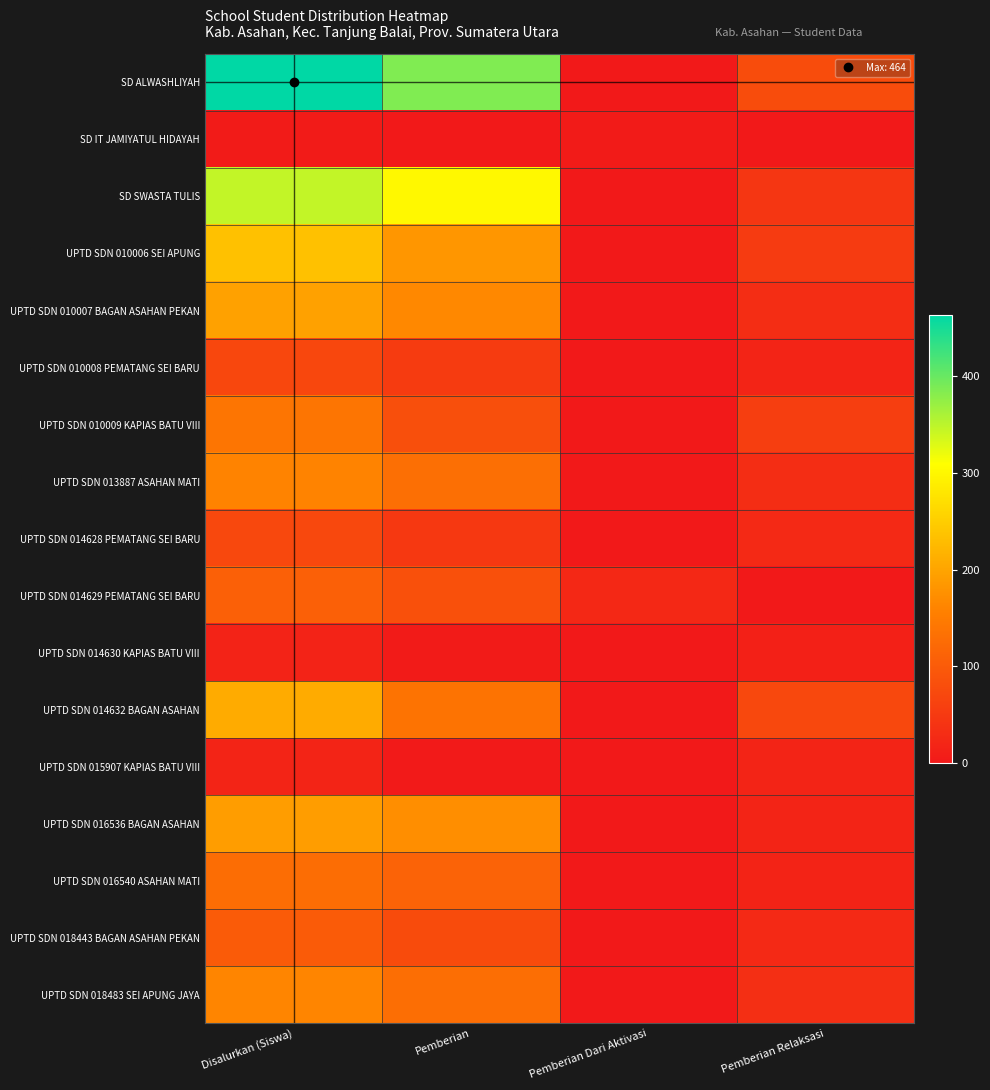

What is the difference between the highest and lowest values at Pemberian?

386